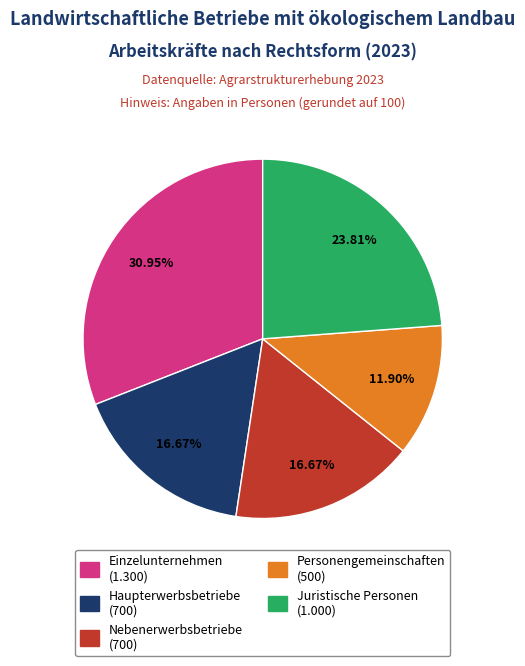

To the nearest percent, what is the average slice percentage?

20%